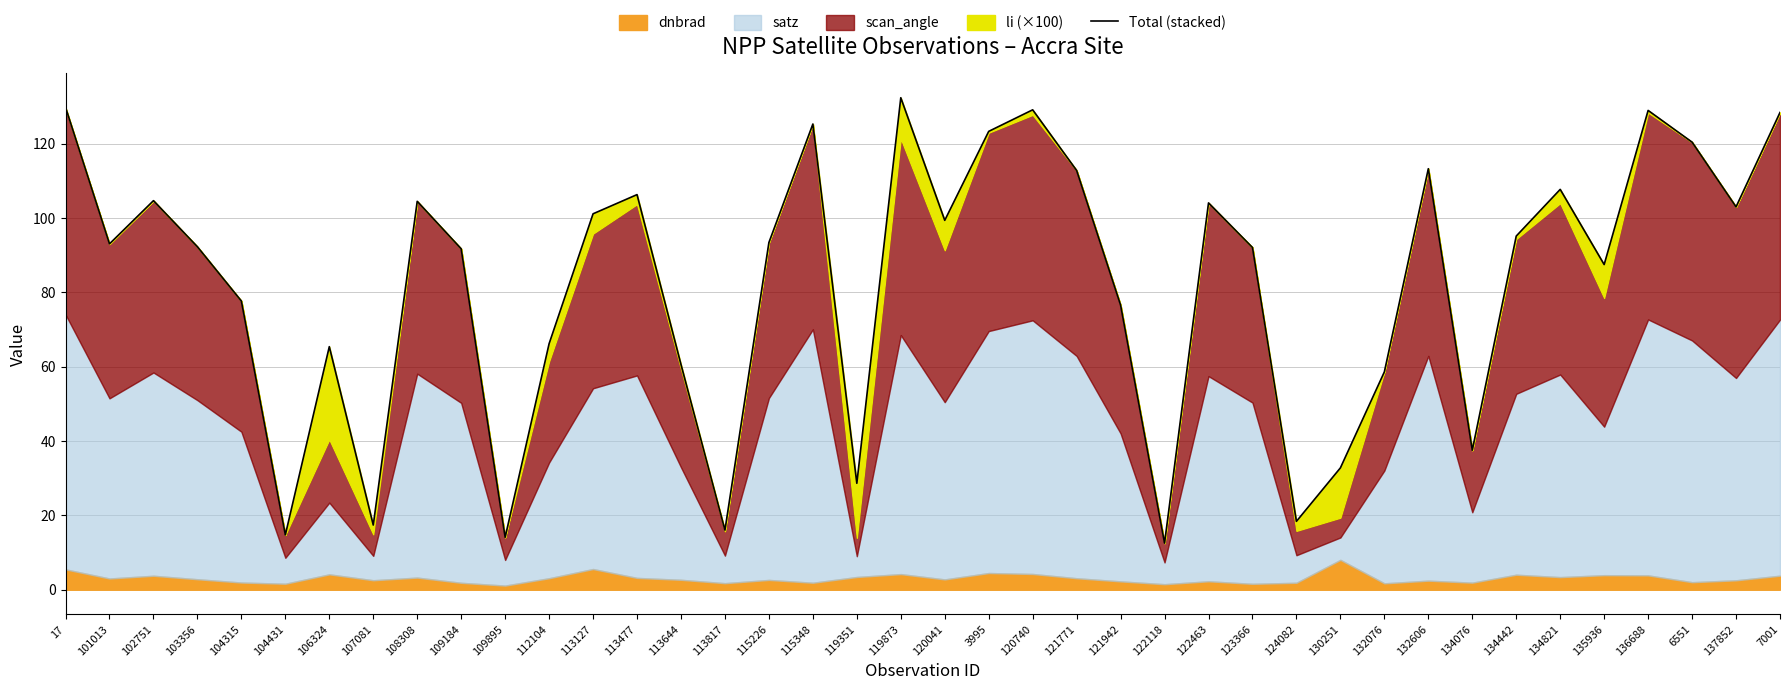

The value at 134442 is 95.2. True or false?

True